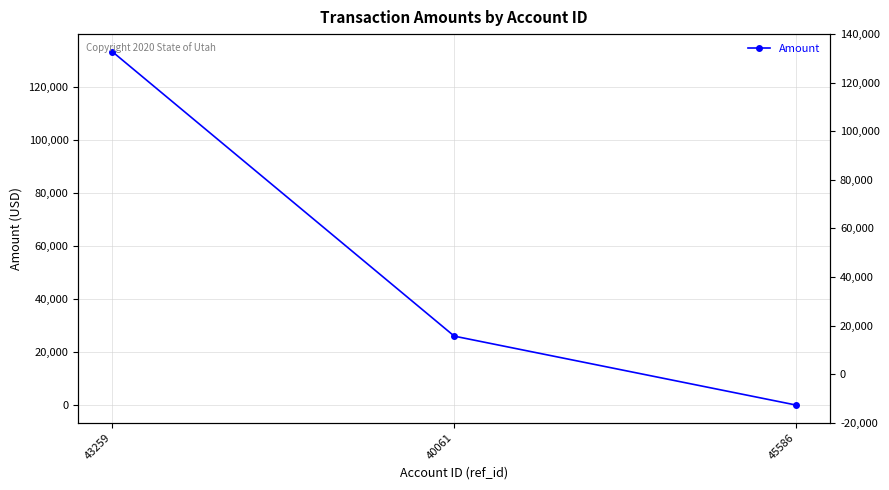

Rank the categories by value from lowest to highest.

45586, 40061, 43259